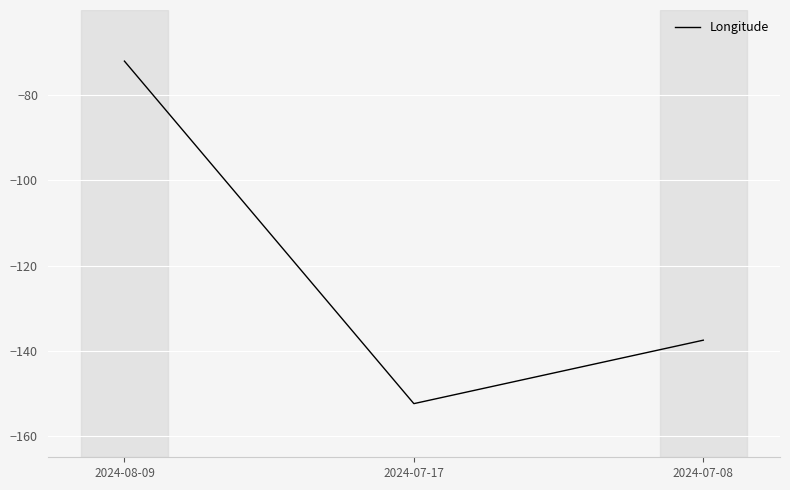

Rank the categories by value from lowest to highest.

2024-07-17, 2024-07-08, 2024-08-09